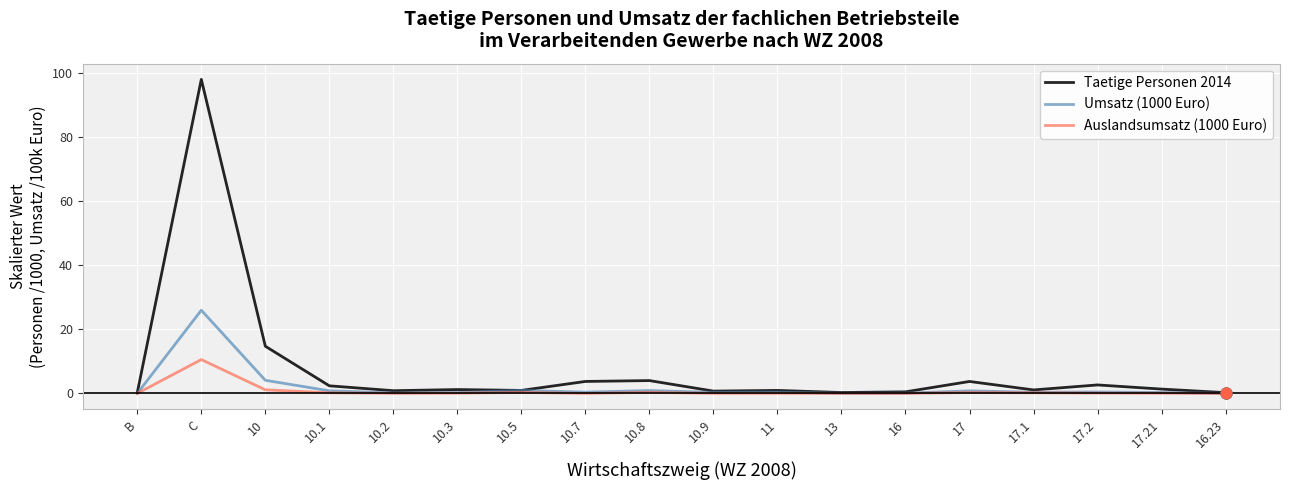

Which series has the widest spread of values?

Taetige Personen 2014